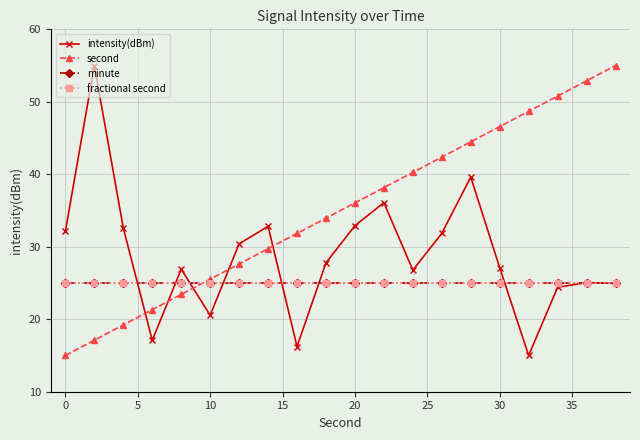

Is this an area chart (filled region under the line)?

No